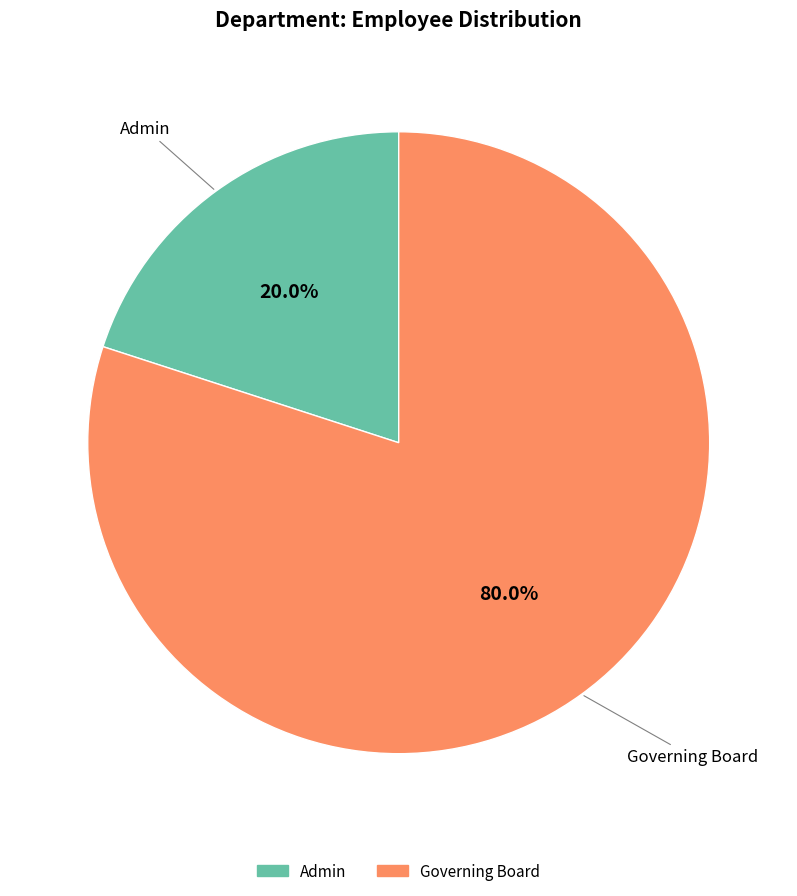

Does Admin account for over 50% of the chart?

No